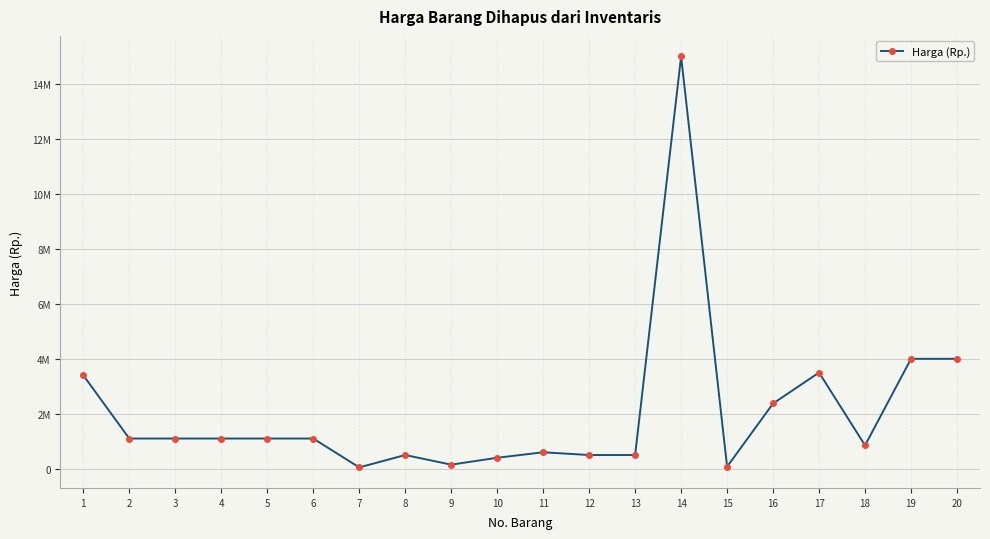

What is the value of the 16th point from the left?

2375000